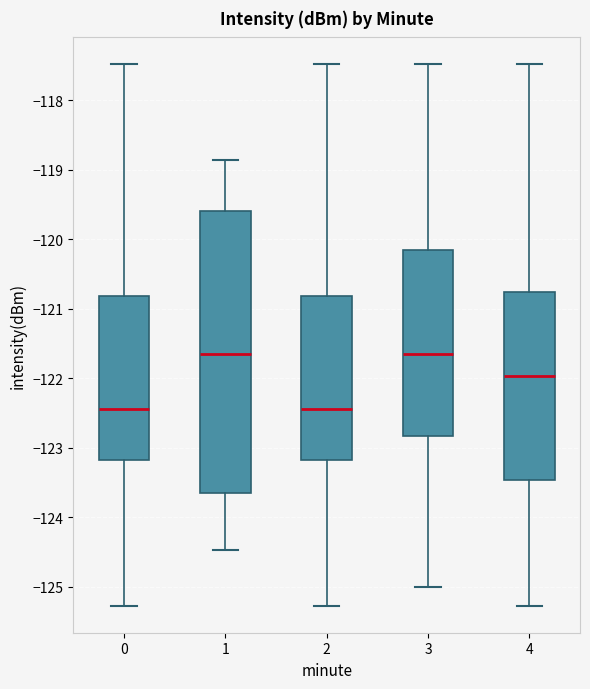

Which box is the tallest, from its lower edge to its upper edge?

1